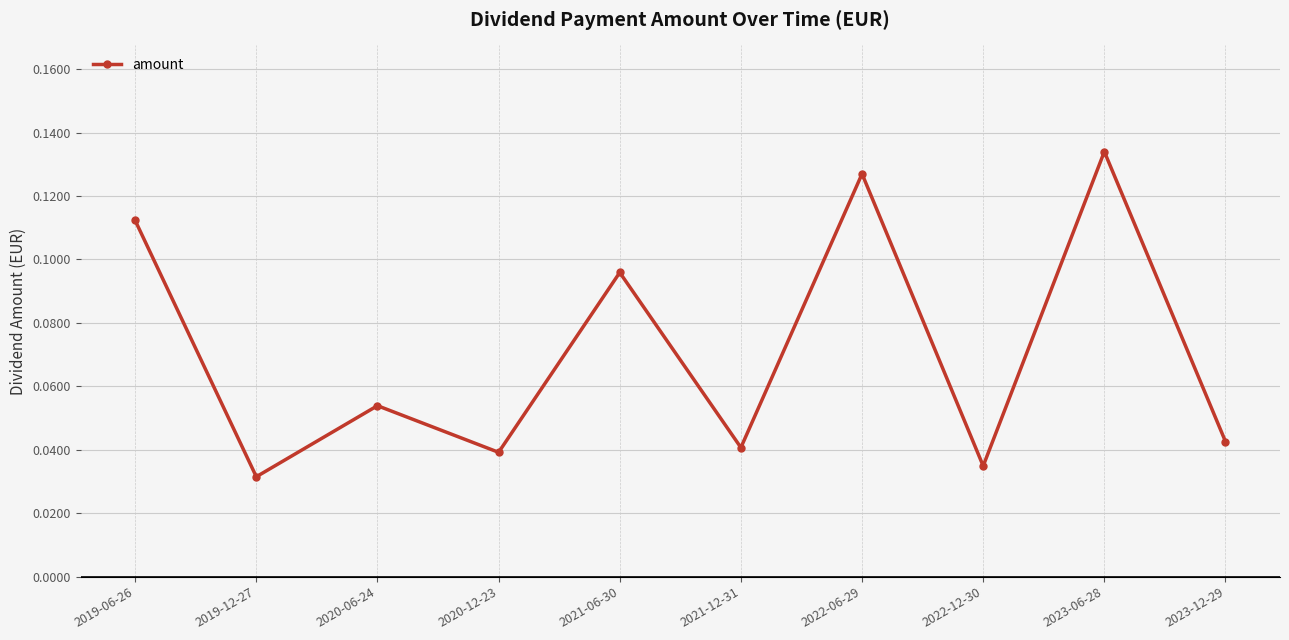

Is it true that the value at 2020-12-23 is 0.1?

False